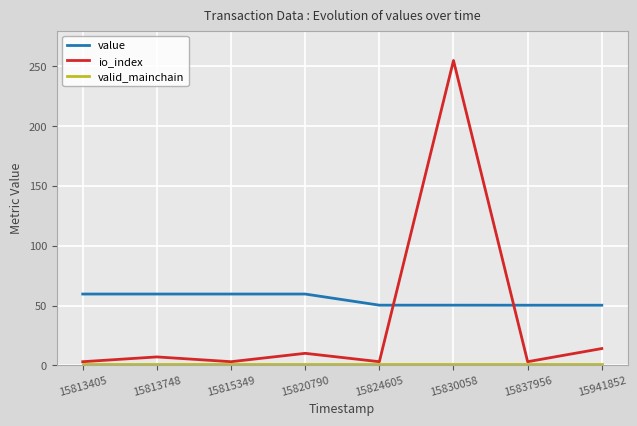

Is the value of value at 15941852 greater than the value of io_index at 15813405?

Yes